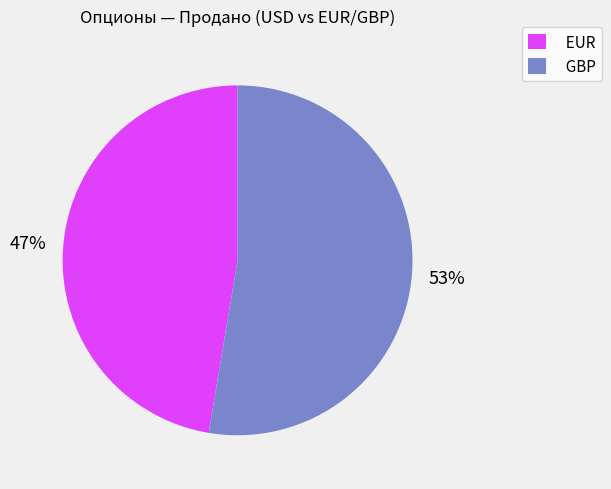

Combined, do EUR and GBP account for over 50%?

Yes